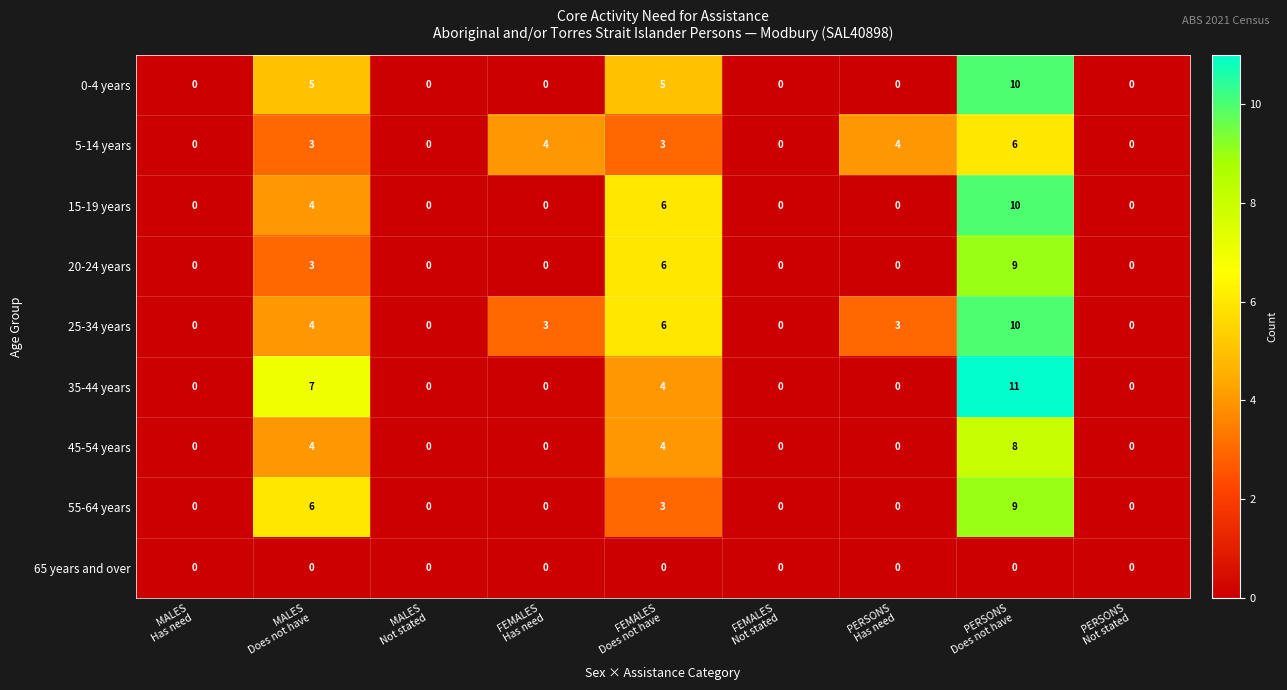

What is the greatest value displayed?

11